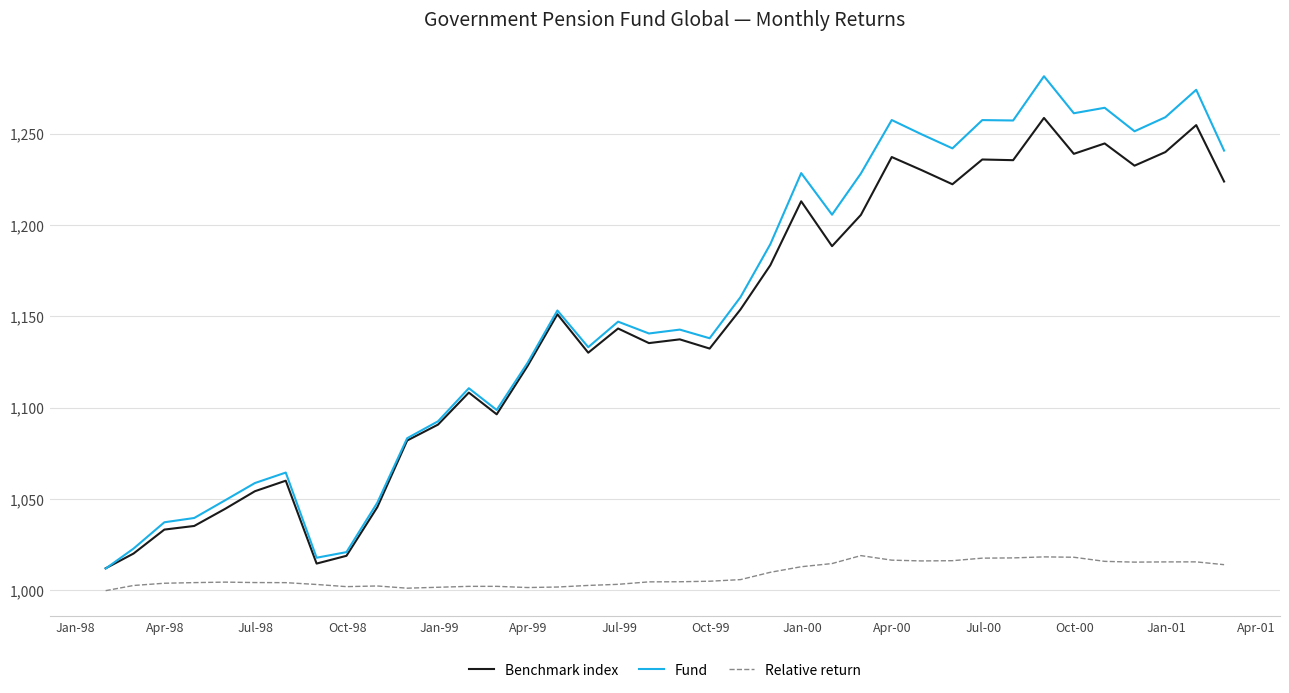

In Fund, how many points are lower than both neighbors (excluding endpoints)?

10